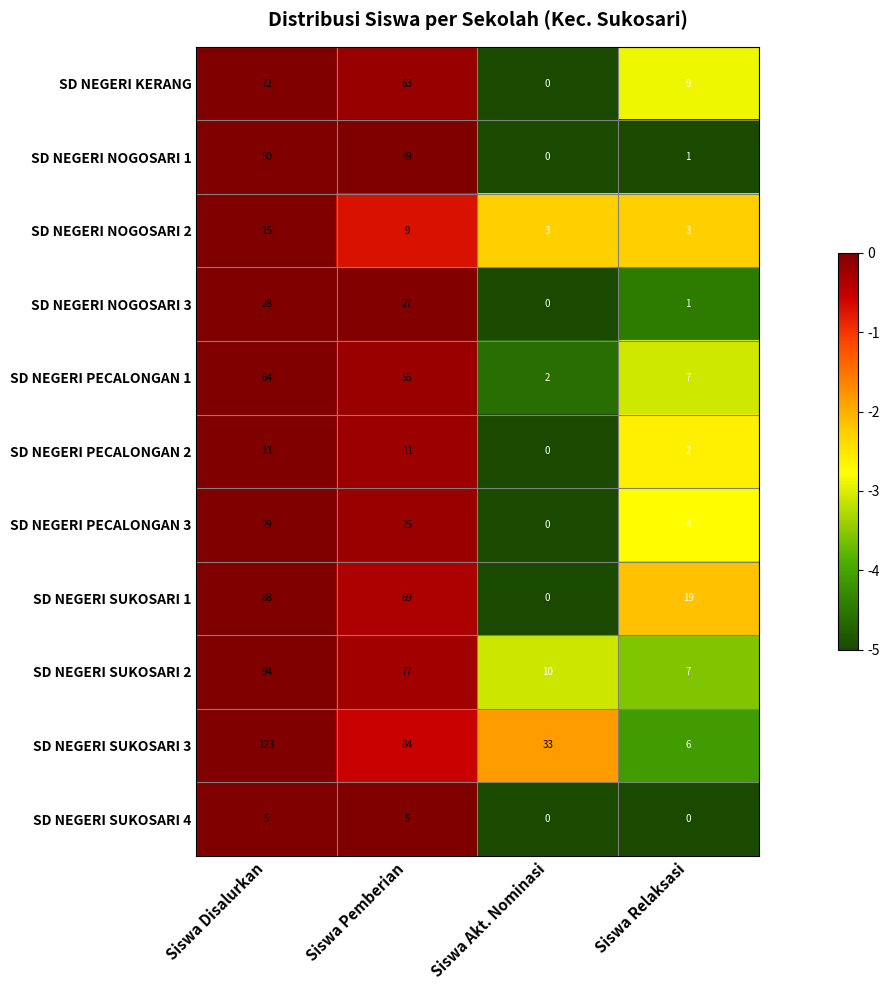

At which label does SD NEGERI PECALONGAN 2 first exceed 11?

Siswa Disalurkan